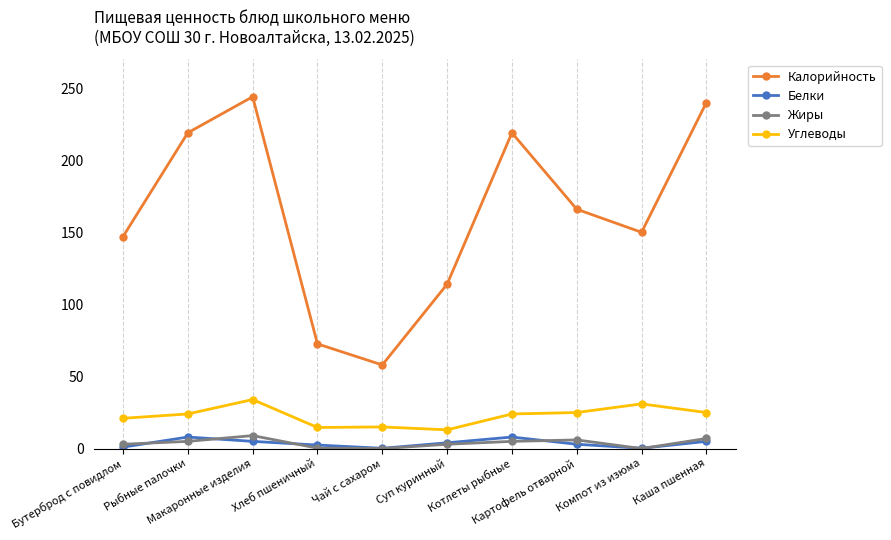

True or false: Белки and Углеводы intersect in this chart.

False